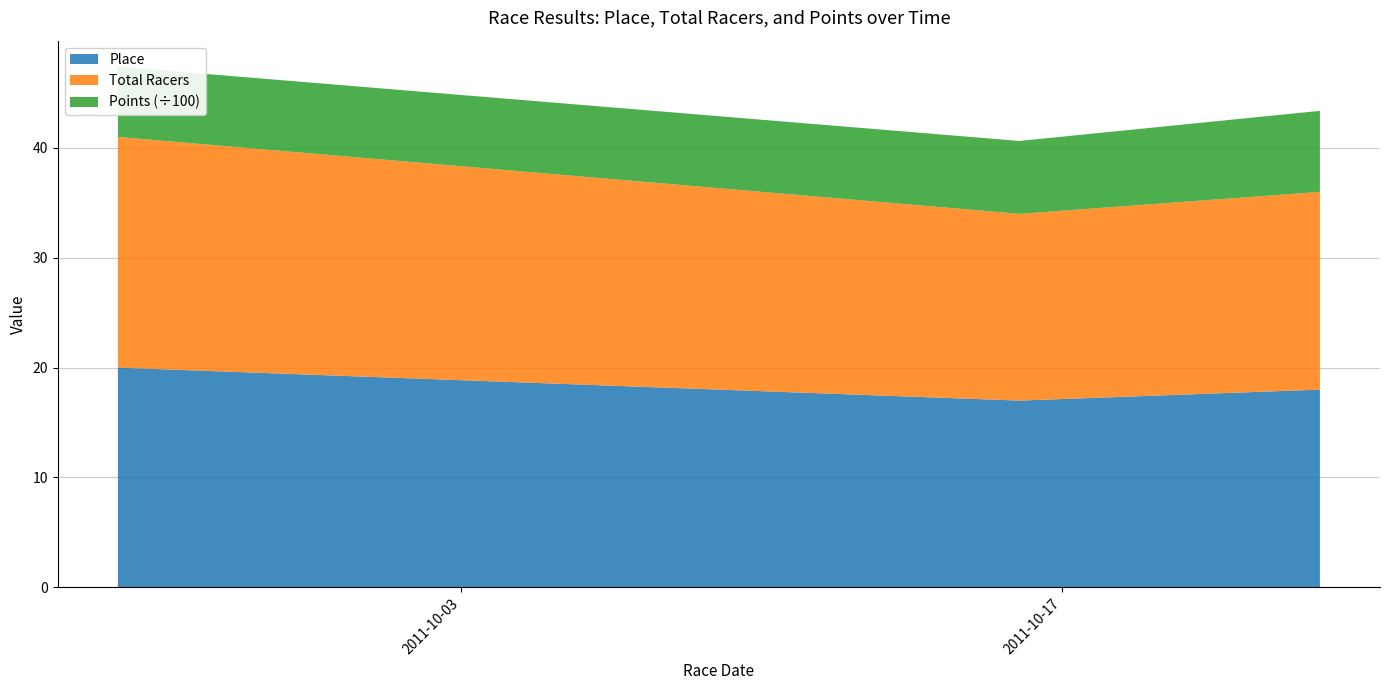

Reading left to right, list all the values displayed in this chart.

Place: 2011-09-25=20.0	2011-10-16=17.0	2011-10-23=18.0
Total Racers: 2011-09-25=21.0	2011-10-16=17.0	2011-10-23=18.0
Points: 2011-09-25=639.4	2011-10-16=663.4	2011-10-23=737.4